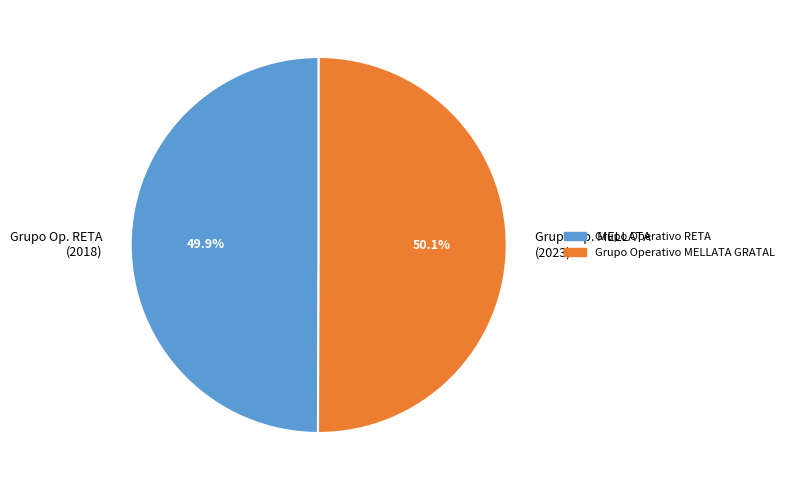

What is the ratio of the value at Grupo Op. MELLATA (2023) to the value at Grupo Op. RETA (2018)?

1.0